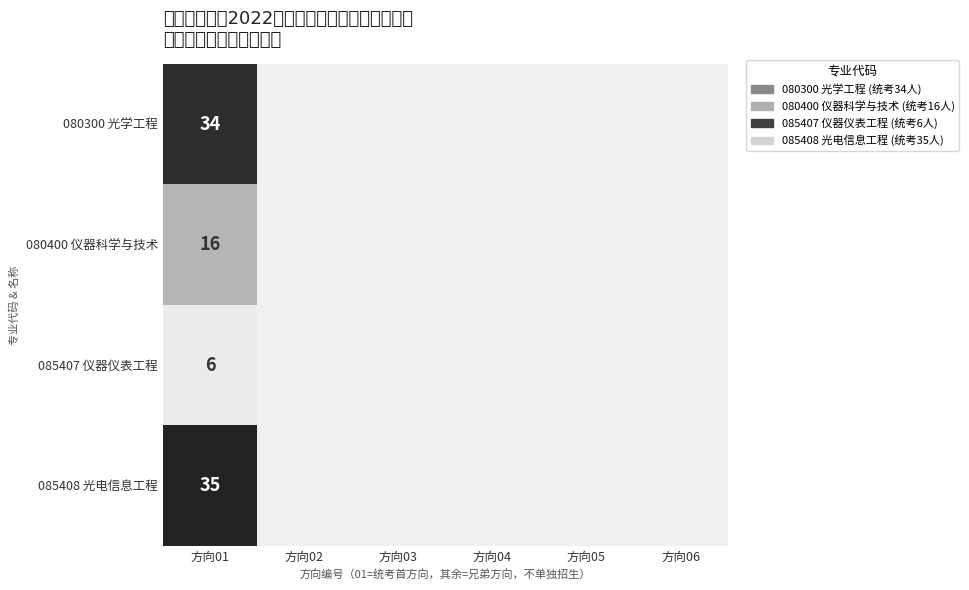

The value of 080300 光学工程 at 方向01 is 34. True or false?

True